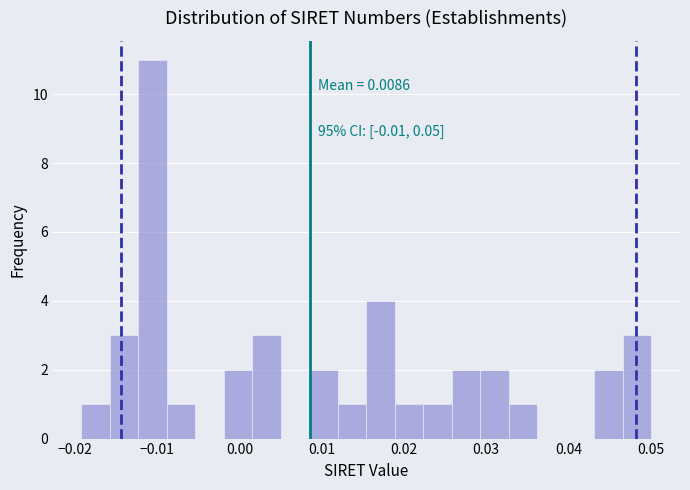

Read against the x-axis, roughly where is the centre of the tallest bar?

-0.011